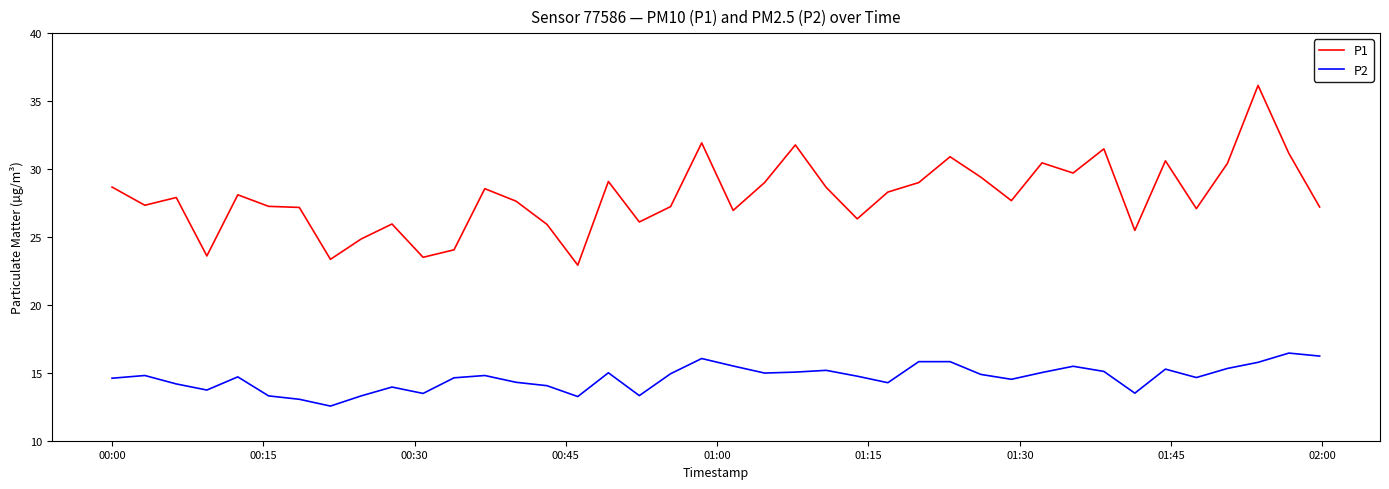

True or false: P2 and P1 cross at least once.

False